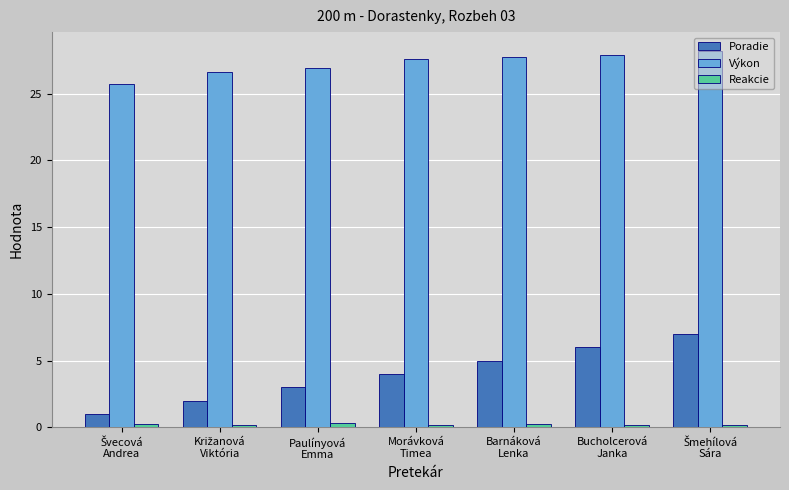

List the series in order of their peak value, lowest first.

Reakcie, Poradie, Výkon